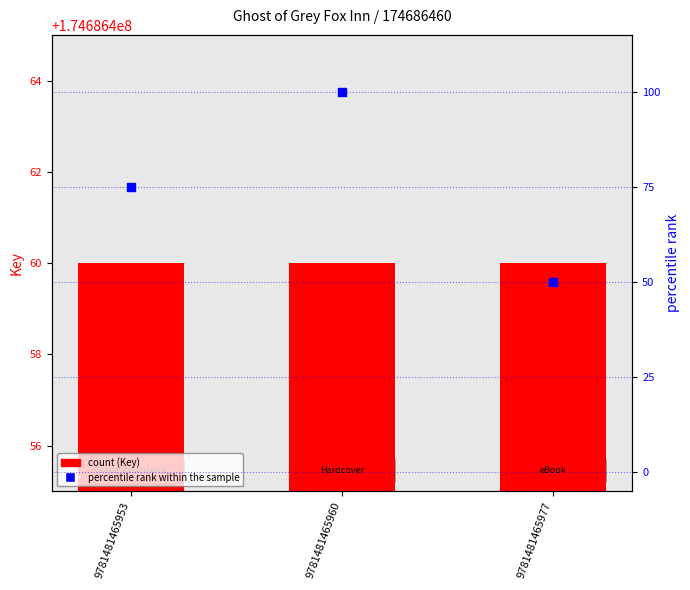

Is the value of Key at 9781481465960 greater than the value of percentile rank within the sample at 9781481465960?

Yes